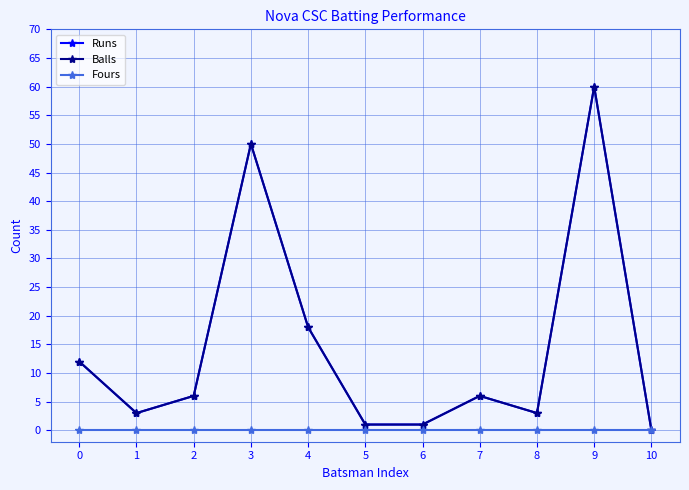

Does the chart have visible grid lines?

Yes